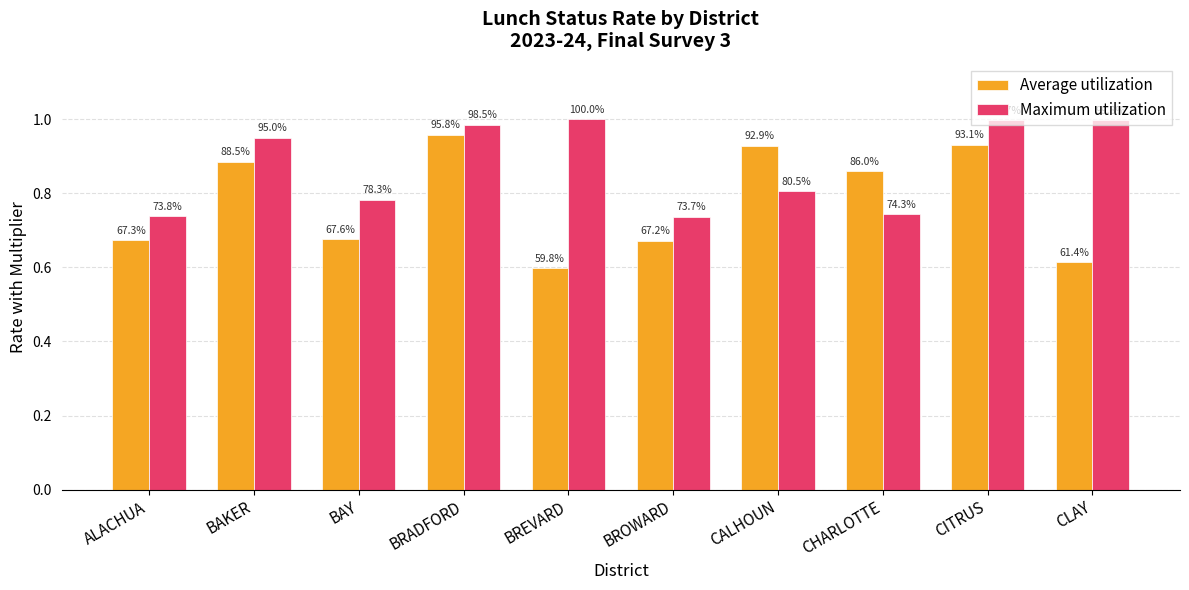

Reading left to right, extract all data points from this chart.

Average utilization: ALACHUA=0.7	BAKER=0.9	BAY=0.7	BRADFORD=1.0	BREVARD=0.6	BROWARD=0.7	CALHOUN=0.9	CHARLOTTE=0.9	CITRUS=0.9	CLAY=0.6
Maximum utilization: ALACHUA=0.7	BAKER=0.9	BAY=0.8	BRADFORD=1.0	BREVARD=1.0	BROWARD=0.7	CALHOUN=0.8	CHARLOTTE=0.7	CITRUS=1.0	CLAY=1.0